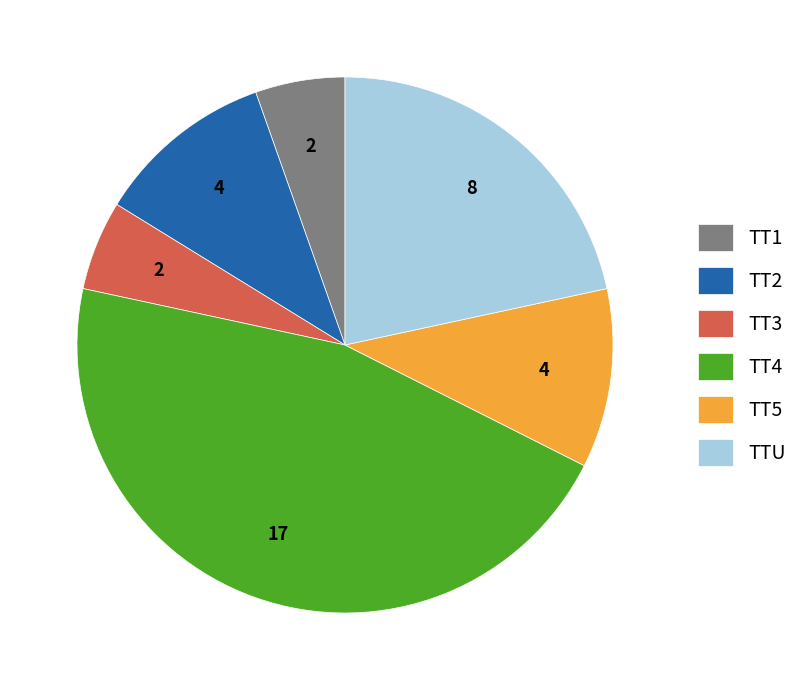

Is it true that TT1 is 5% of the pie?

True